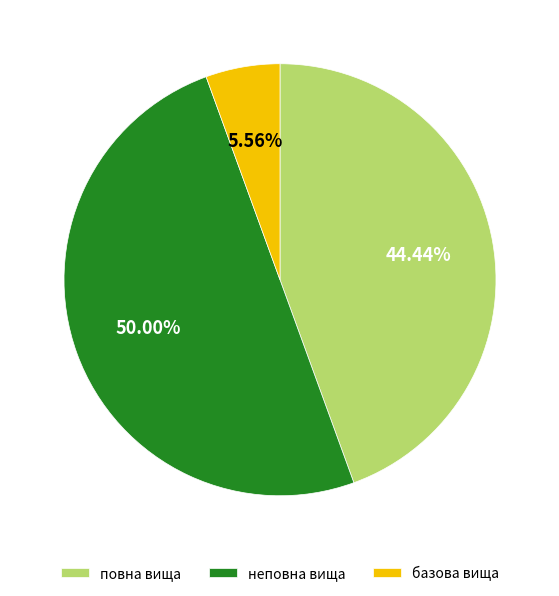

Combined, do неповна вища and базова вища account for over 50%?

Yes